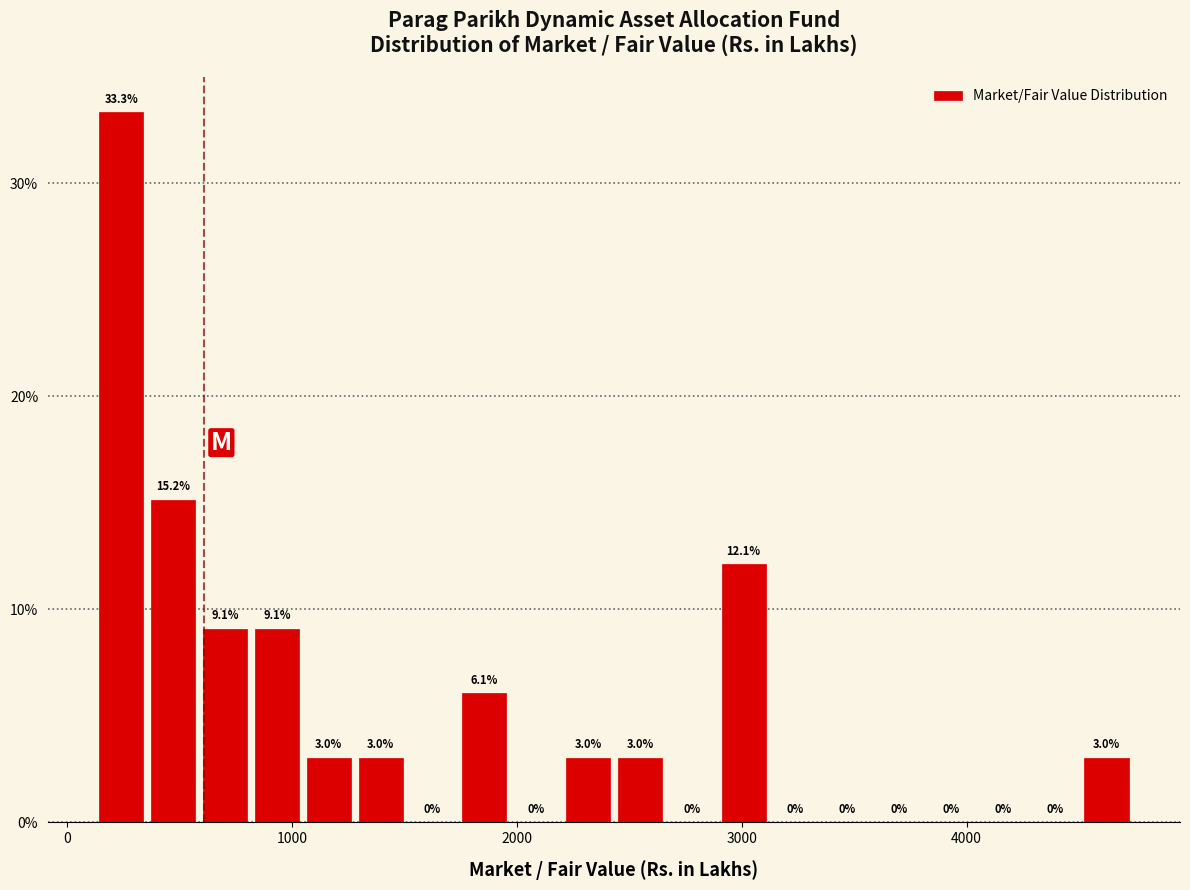

Around what value on the x-axis is the tallest bar? Give the approximate position of its centre, as read against the axis.

200